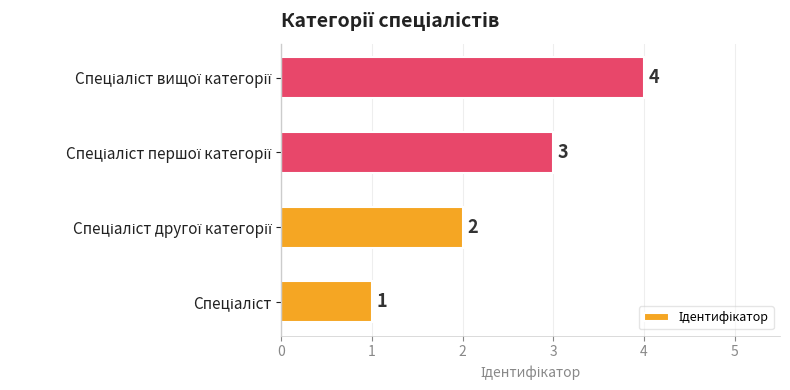

What is the greatest value displayed?

4